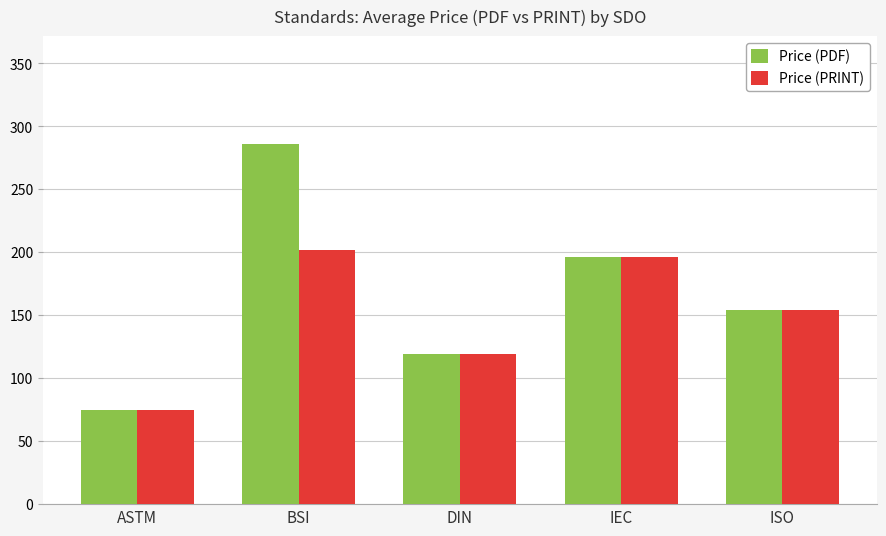

Is it true that Price (PDF) equals 285.7 at BSI?

True